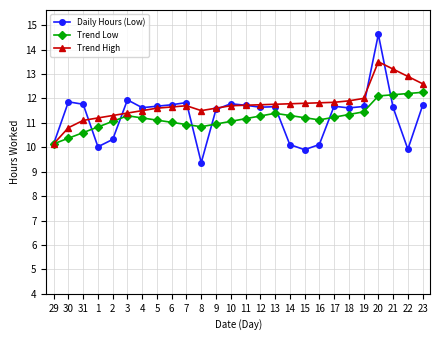

At which category is the sum across all series the highest?

20